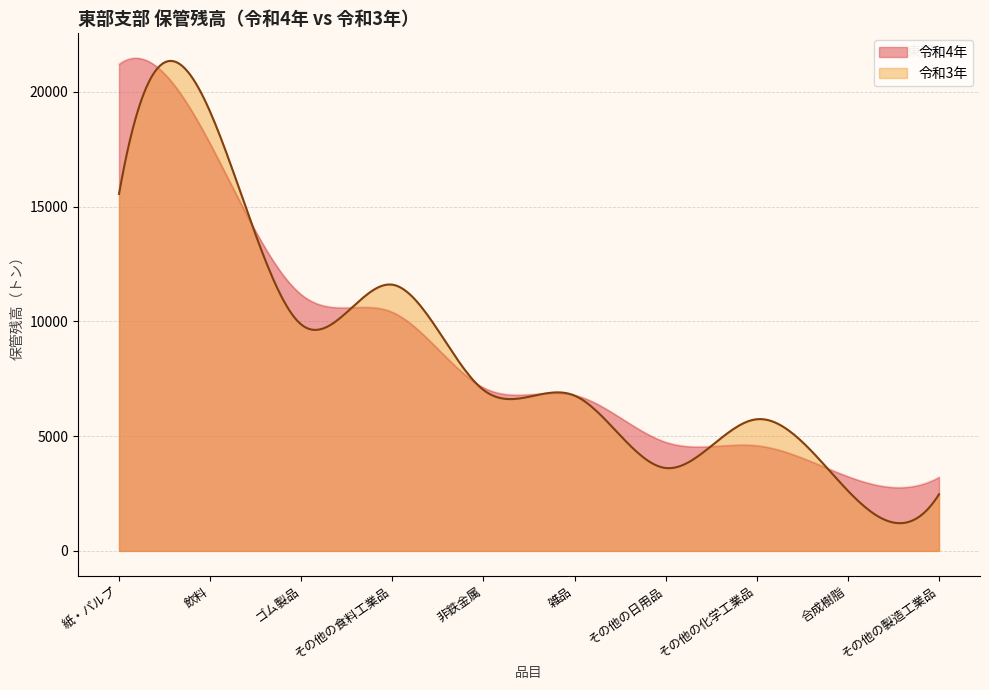

True or false: 令和4年 has more than 1 interior local peaks.

True